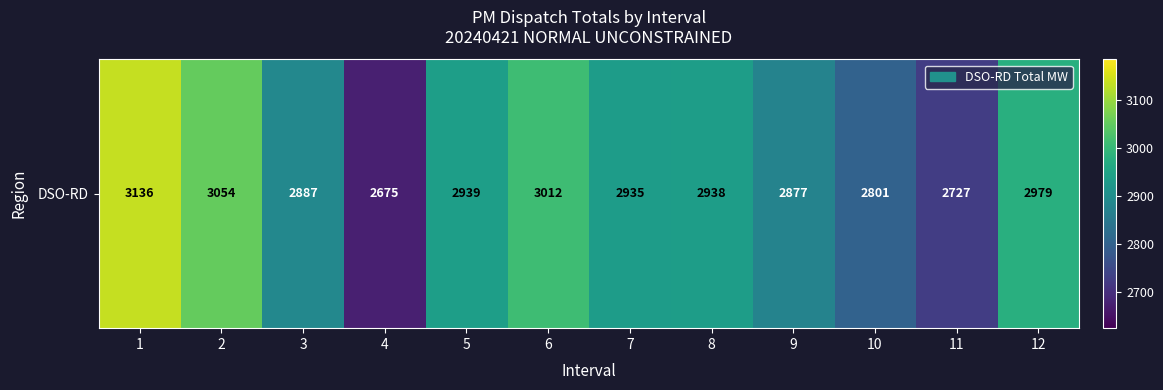

The value at 3 is 2887. True or false?

True